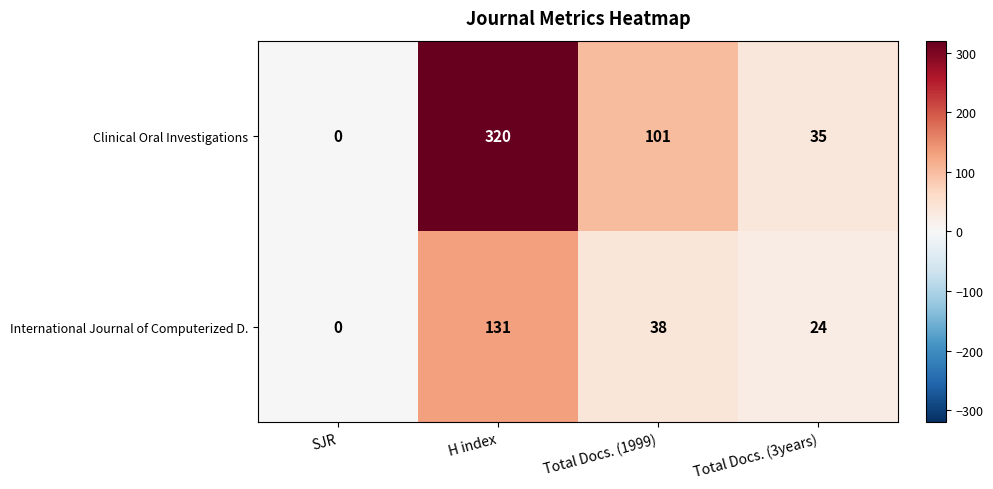

Reading left to right, list all the values displayed in this chart.

Clinical Oral Investigations: 0	320	101	35
International Journal of Computerized D.: 0	131	38	24